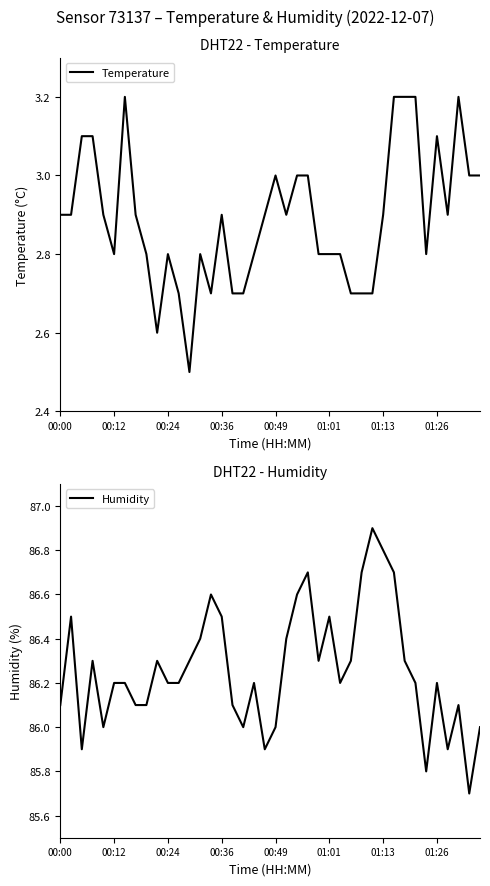

At how many categories does at least one series exceed 76?

40